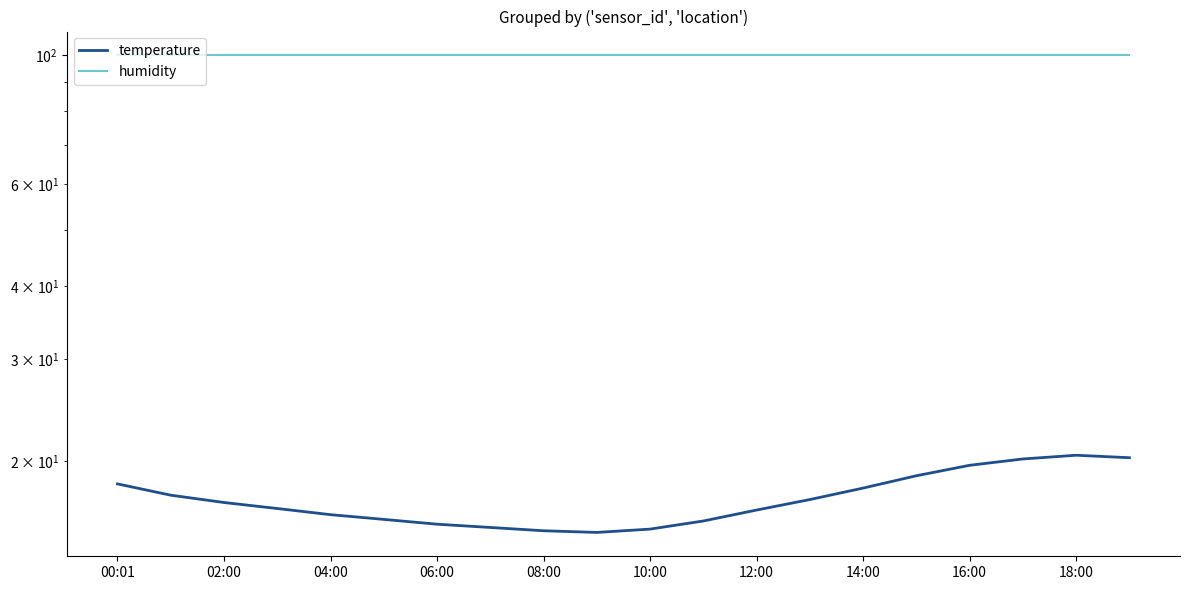

List the series in order of their peak value, highest first.

humidity, temperature